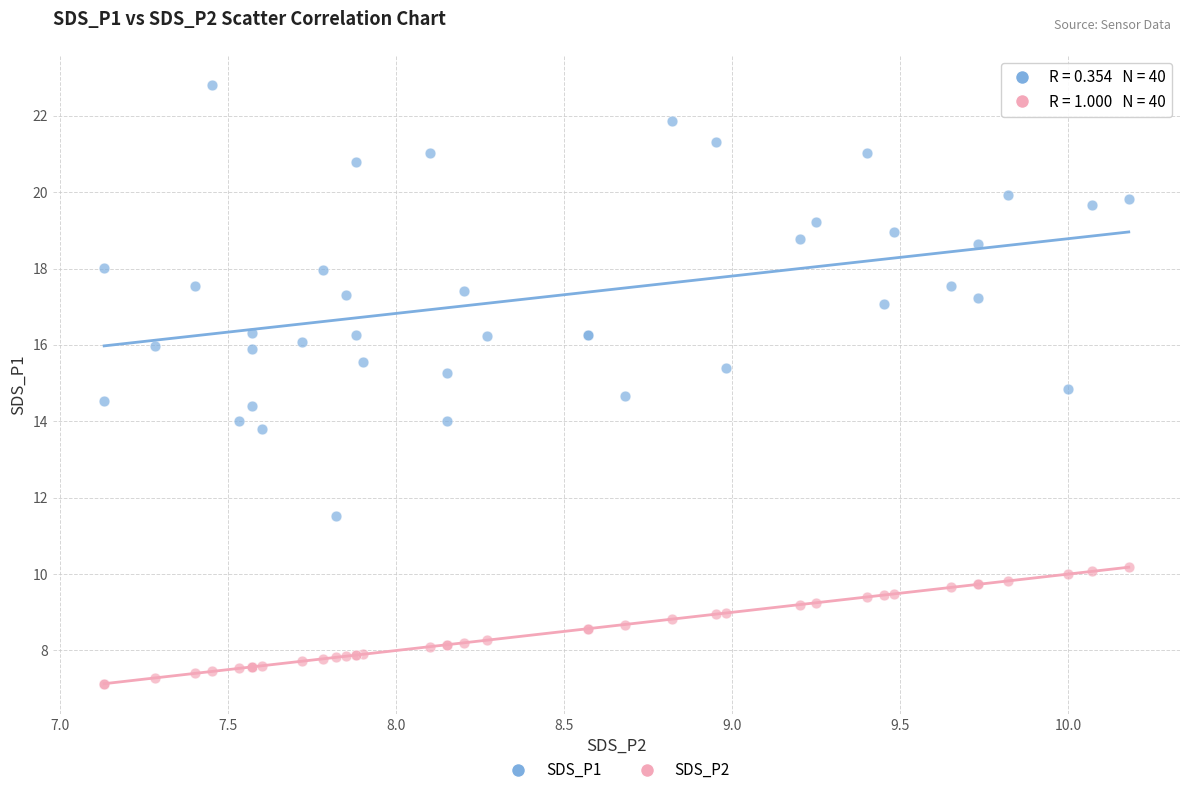

Which series contains the highest Y value?

SDS_P1